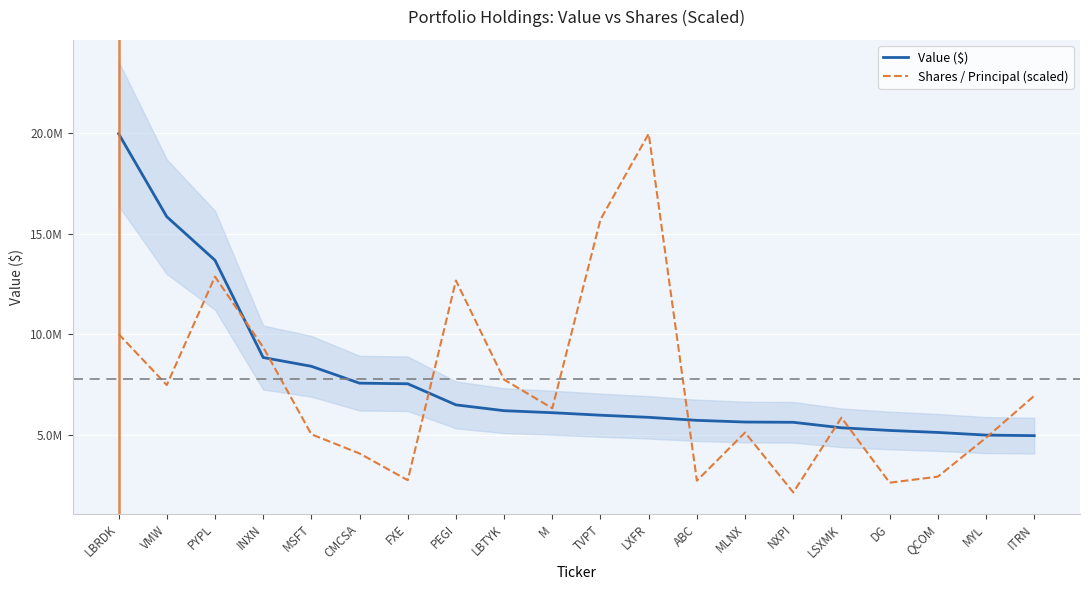

Which label corresponds to the largest value in the chart?

LXFR